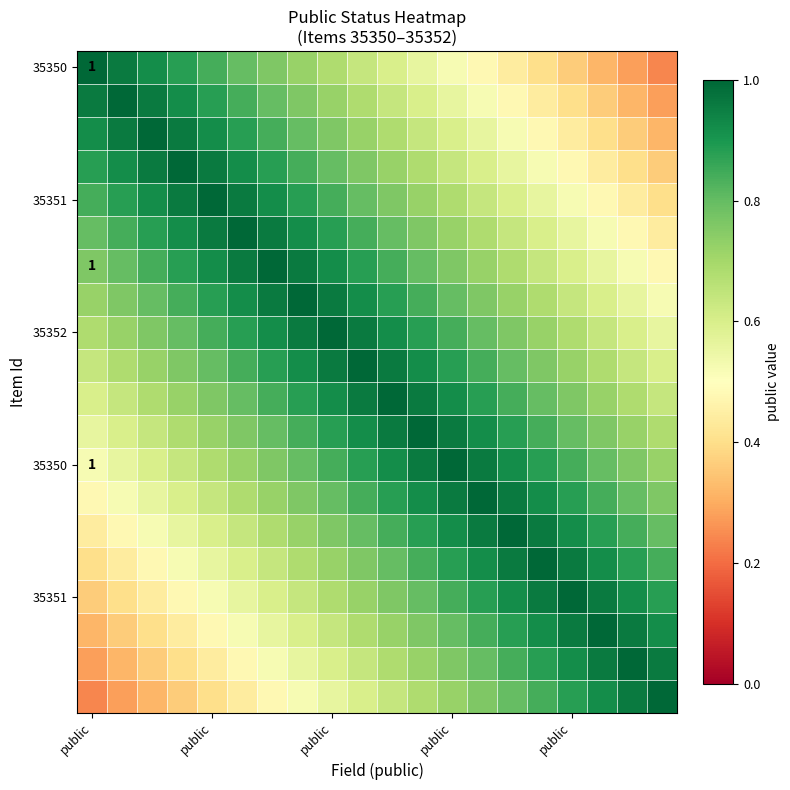

Which label corresponds to the largest value in the chart?

public